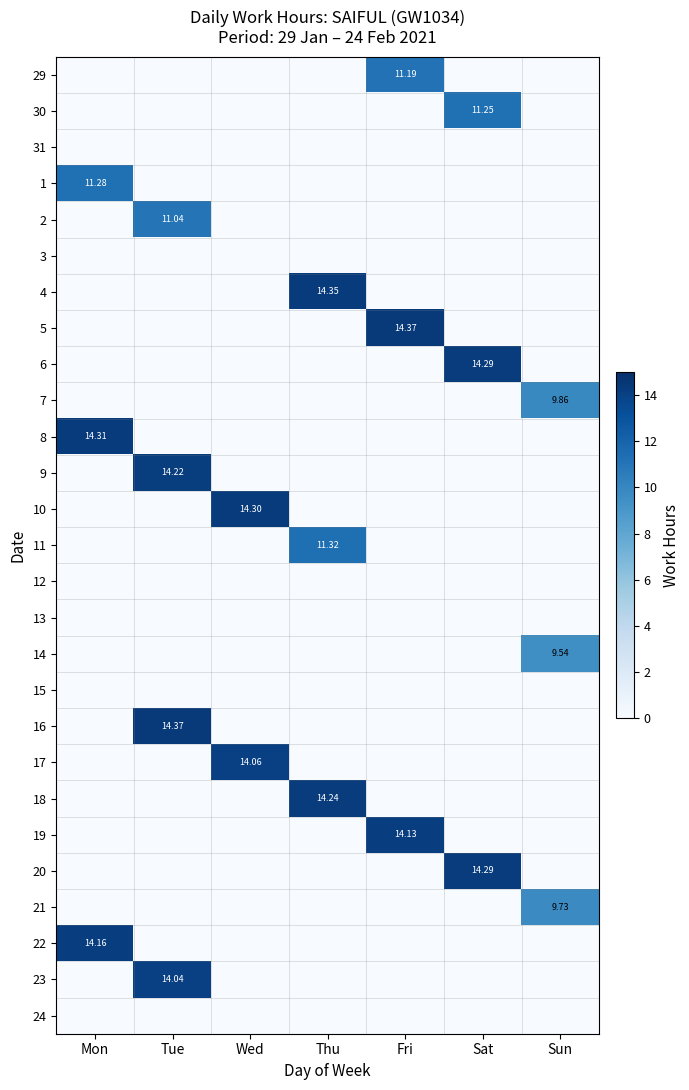

At how many categories does at least one series exceed 1?

7